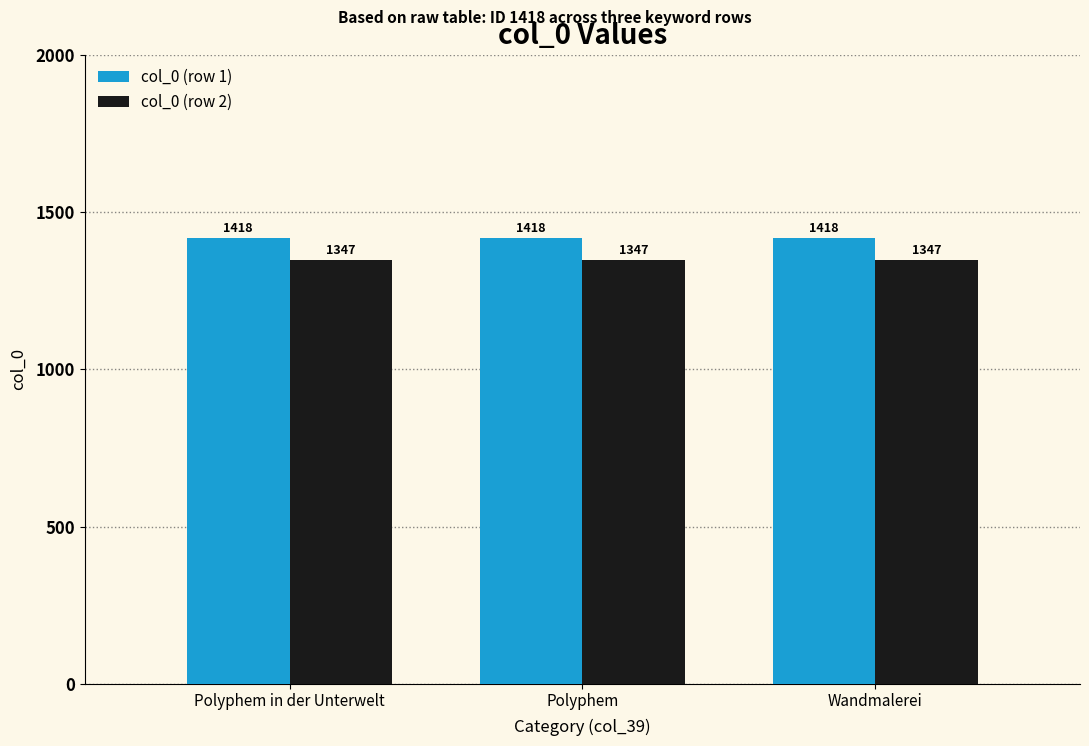

What is the greatest value displayed?

1418.0